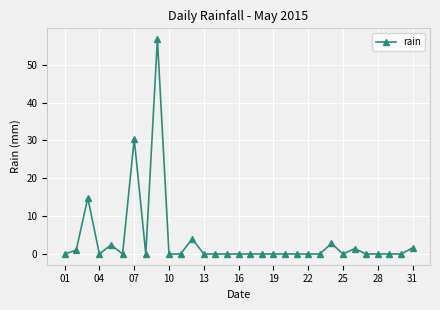

Does the chart display data point markers on the line(s)?

Yes